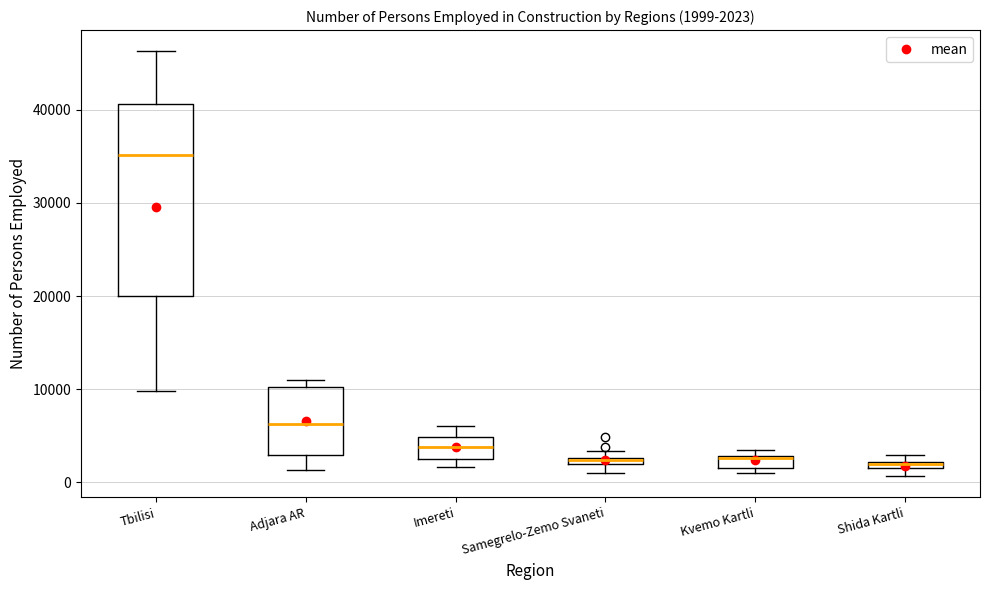

Comparing the boxes themselves (not the whiskers), which one is the tallest?

Tbilisi